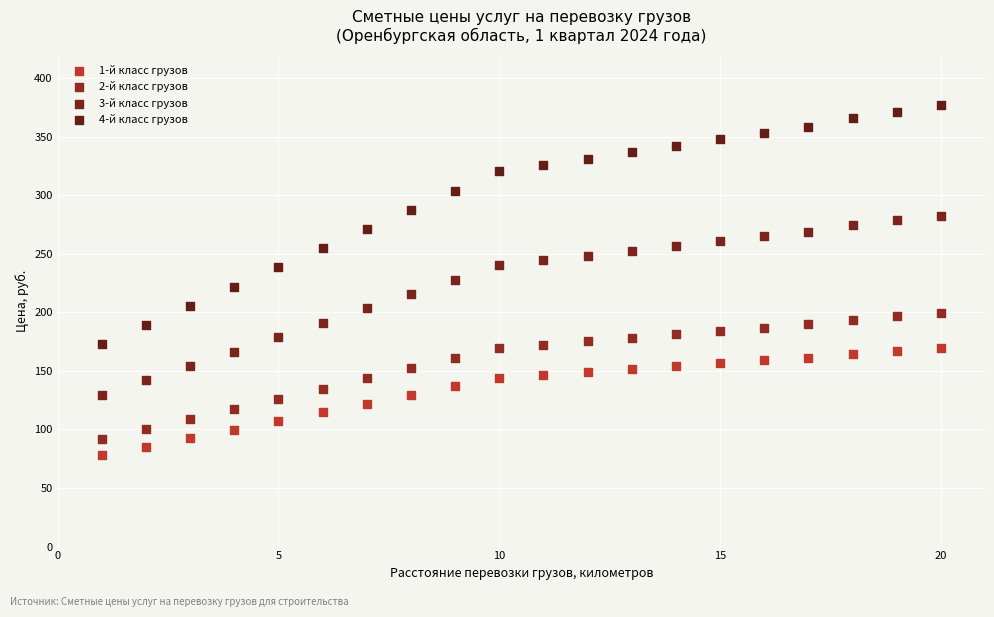

Which series contains the lowest Y value?

1-й класс грузов